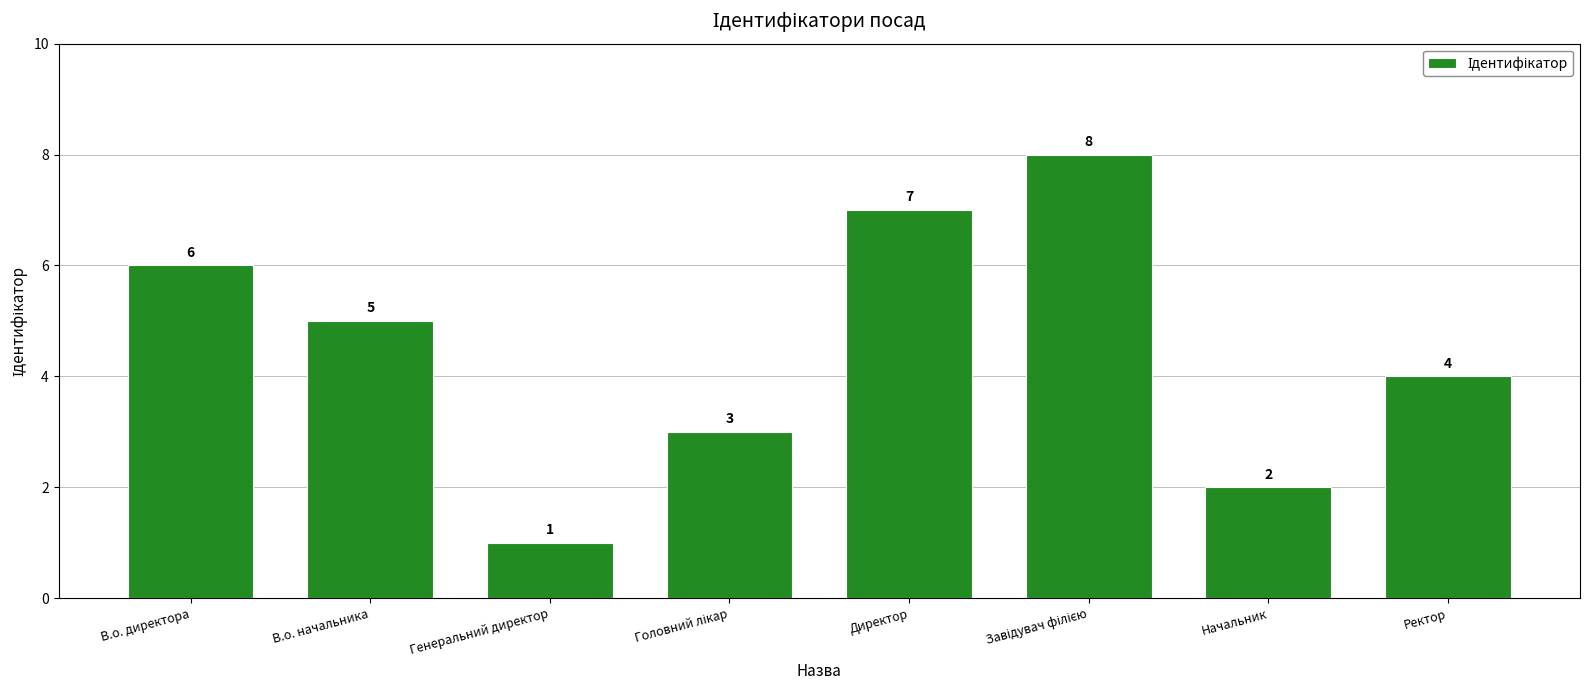

Which category has the lowest value across all series?

Генеральний директор